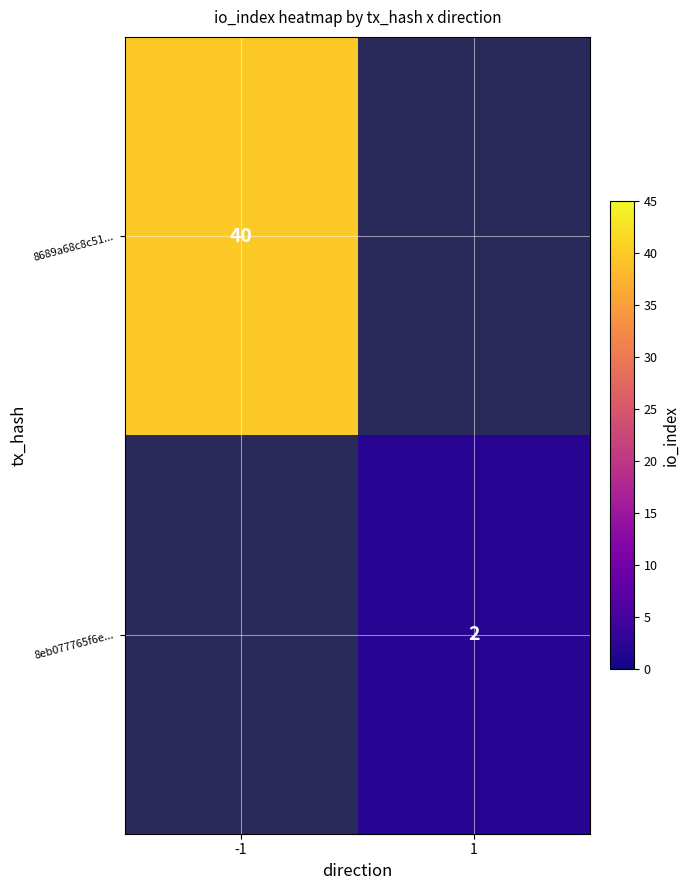

The 8689a68c8c51... series shows 18 at -1. True or false?

False